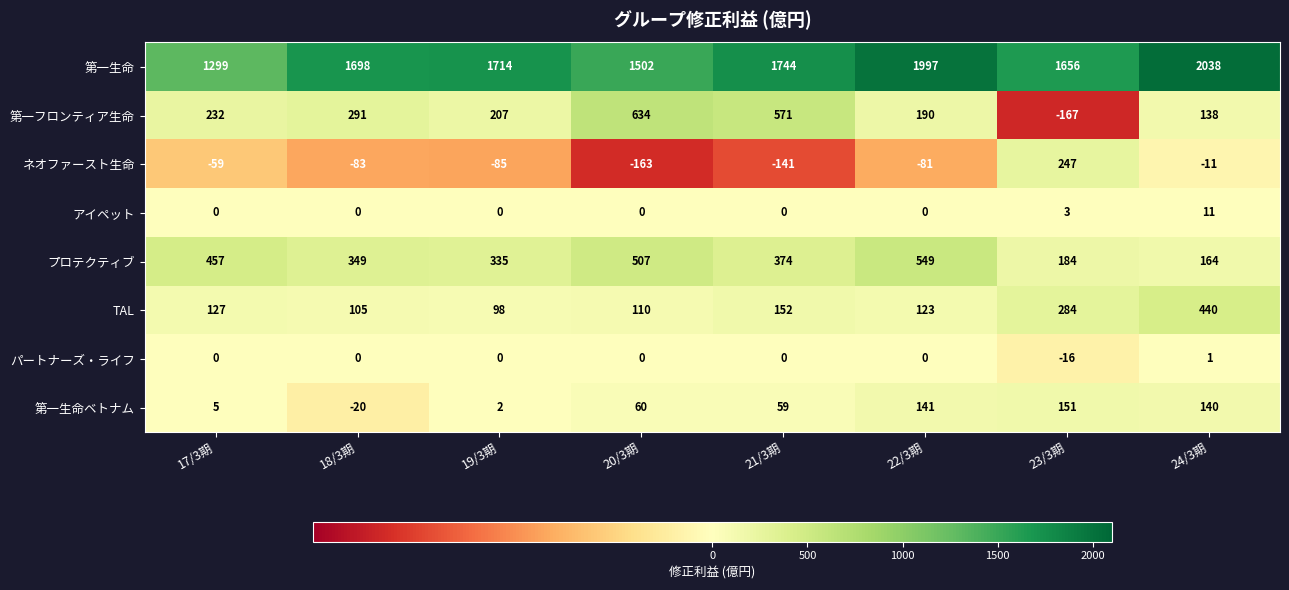

What is the sum of the 第一生命 values at 18/3期 and 23/3期?

3354